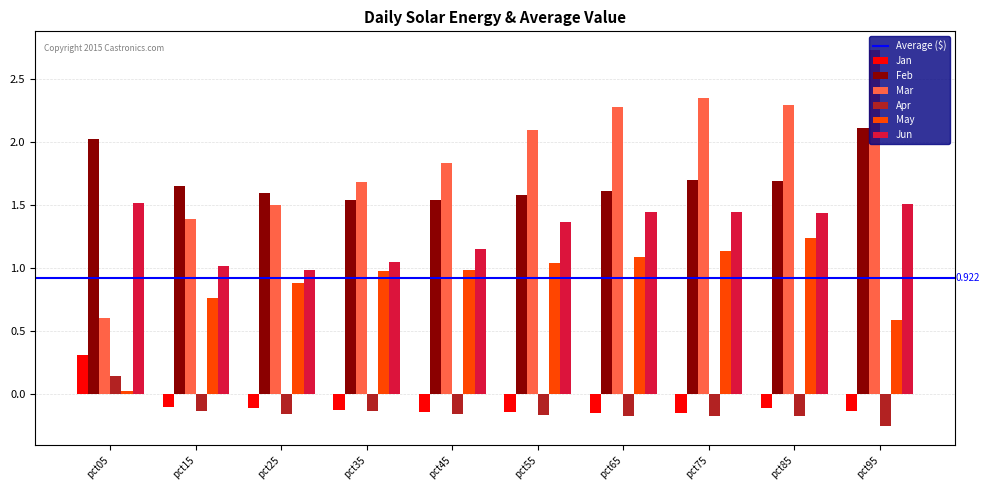

At how many categories does at least one series exceed 2?

6